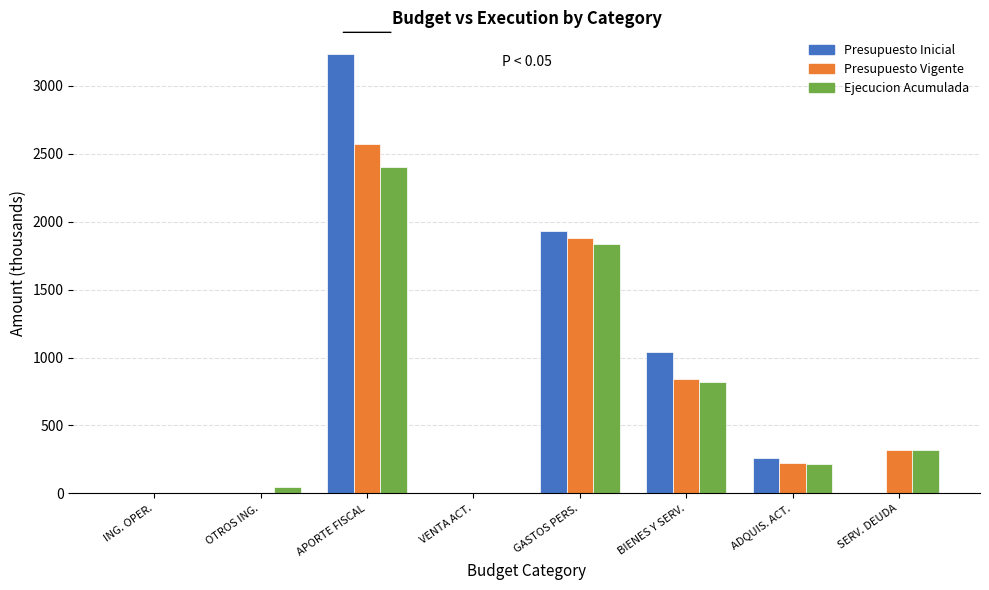

Is the value of Presupuesto Inicial at ING. OPER. greater than the value of Ejecucion Acumulada at SERV. DEUDA?

No